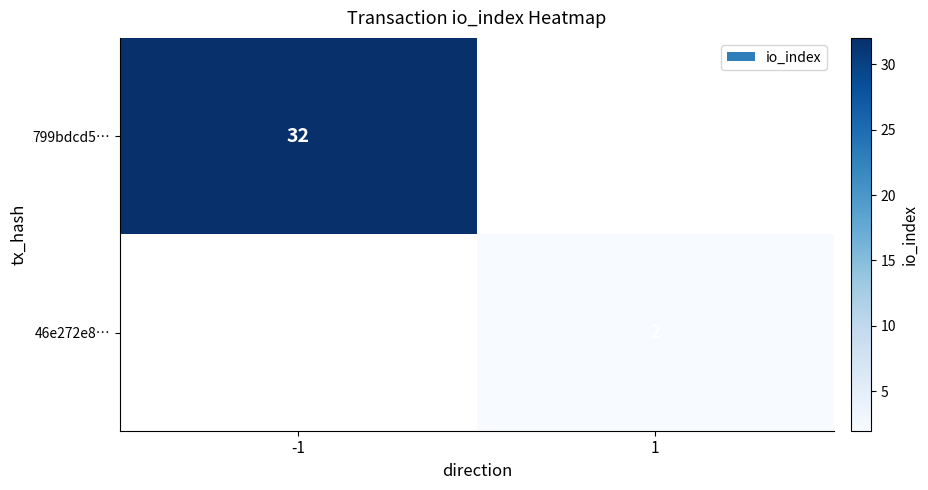

The value of 46e272e8… at 1 is 2. True or false?

True